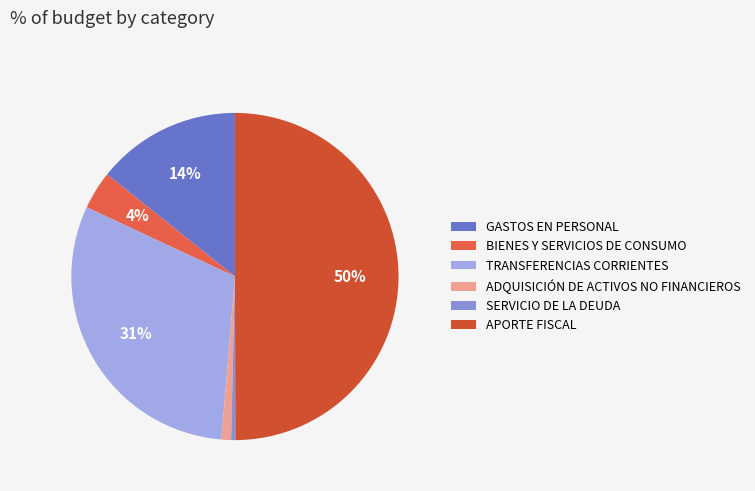

Which slice is the smallest?

SERVICIO DE LA DEUDA